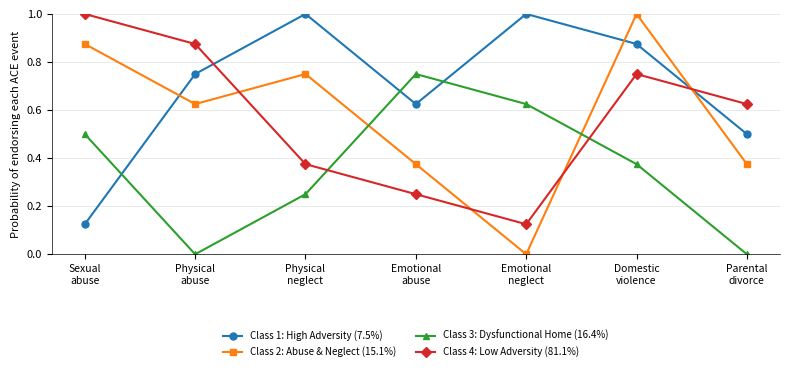

Count the number of data series in this chart.

4